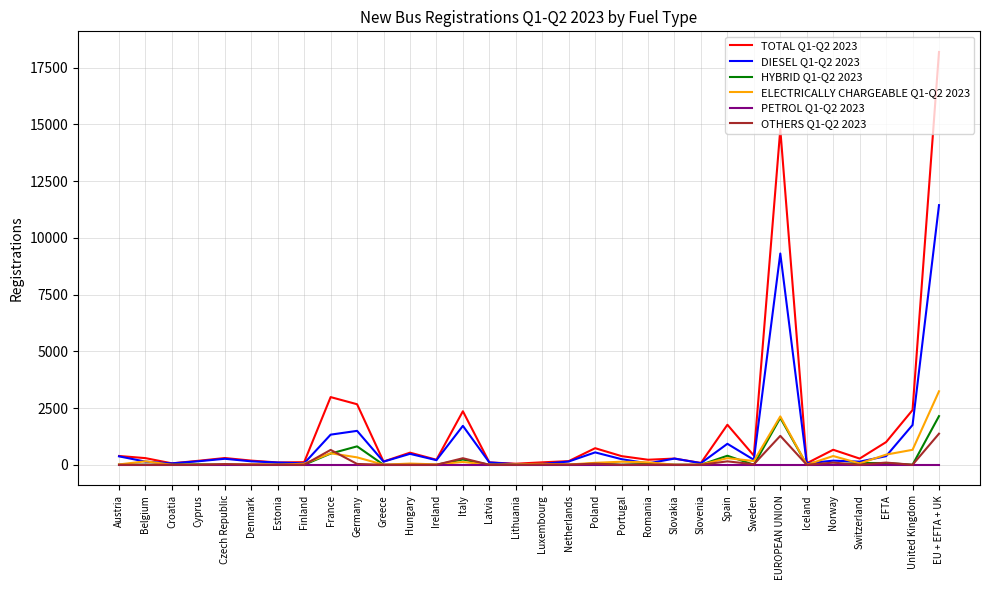

Count the number of data series in this chart.

6